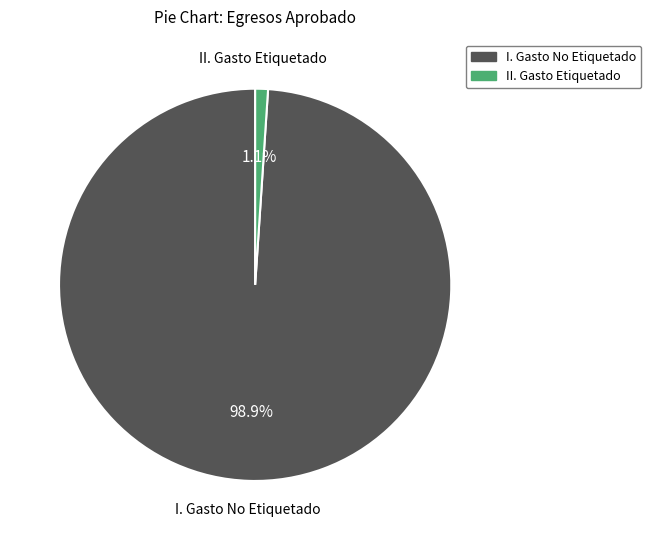

The II. Gasto Etiquetado slice represents 11% of the pie. True or false?

False